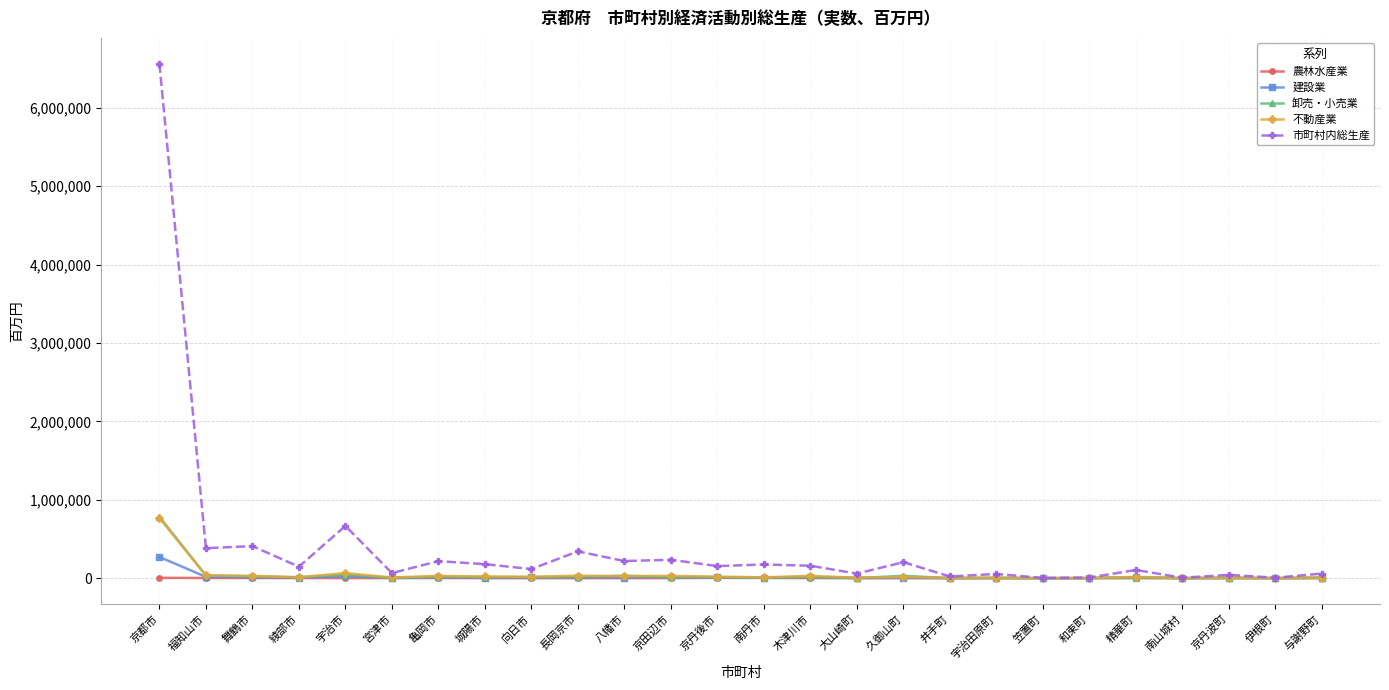

Which series changed the most between 京都市 and 京田辺市?

市町村内総生産